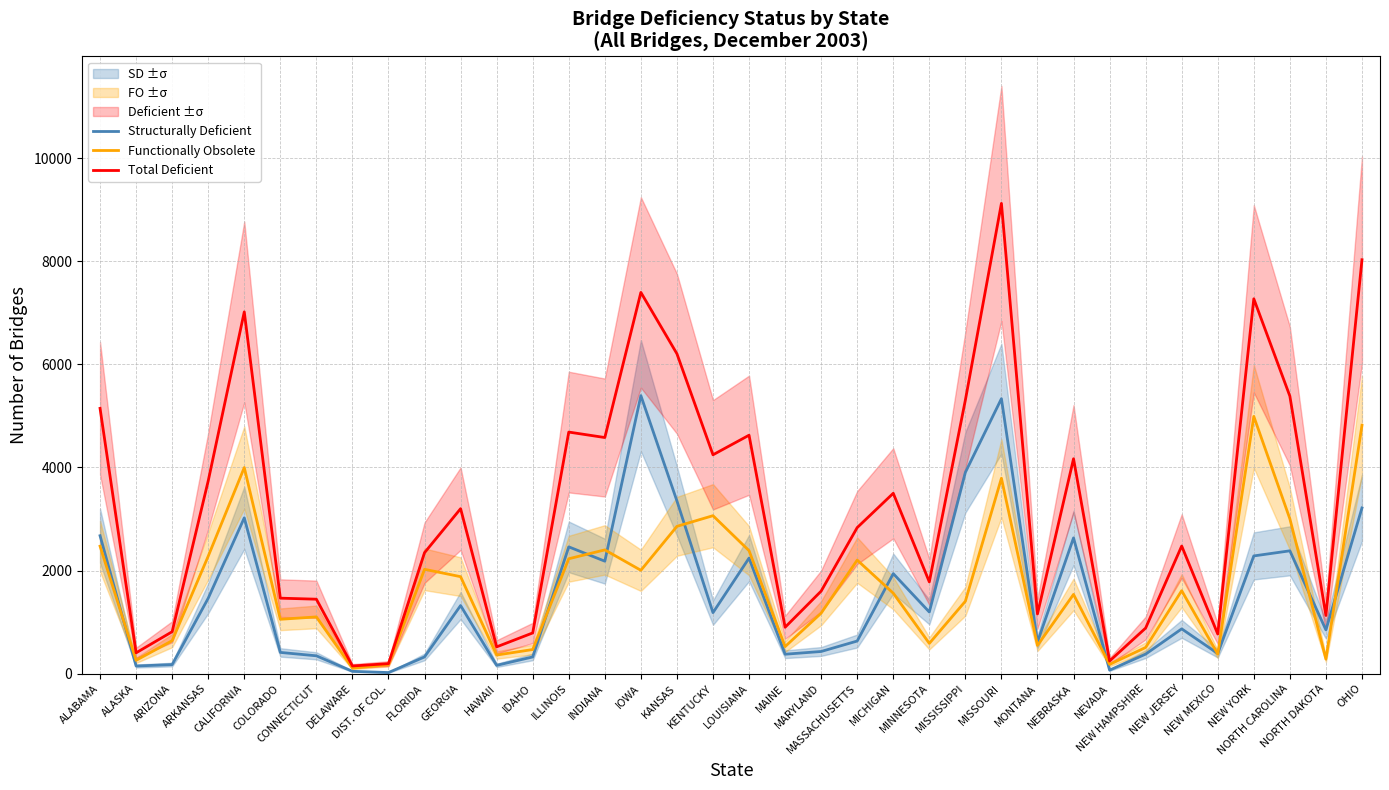

At COLORADO, list the series in order from smallest to largest.

Structurally Deficient, Functionally Obsolete, Total Deficient